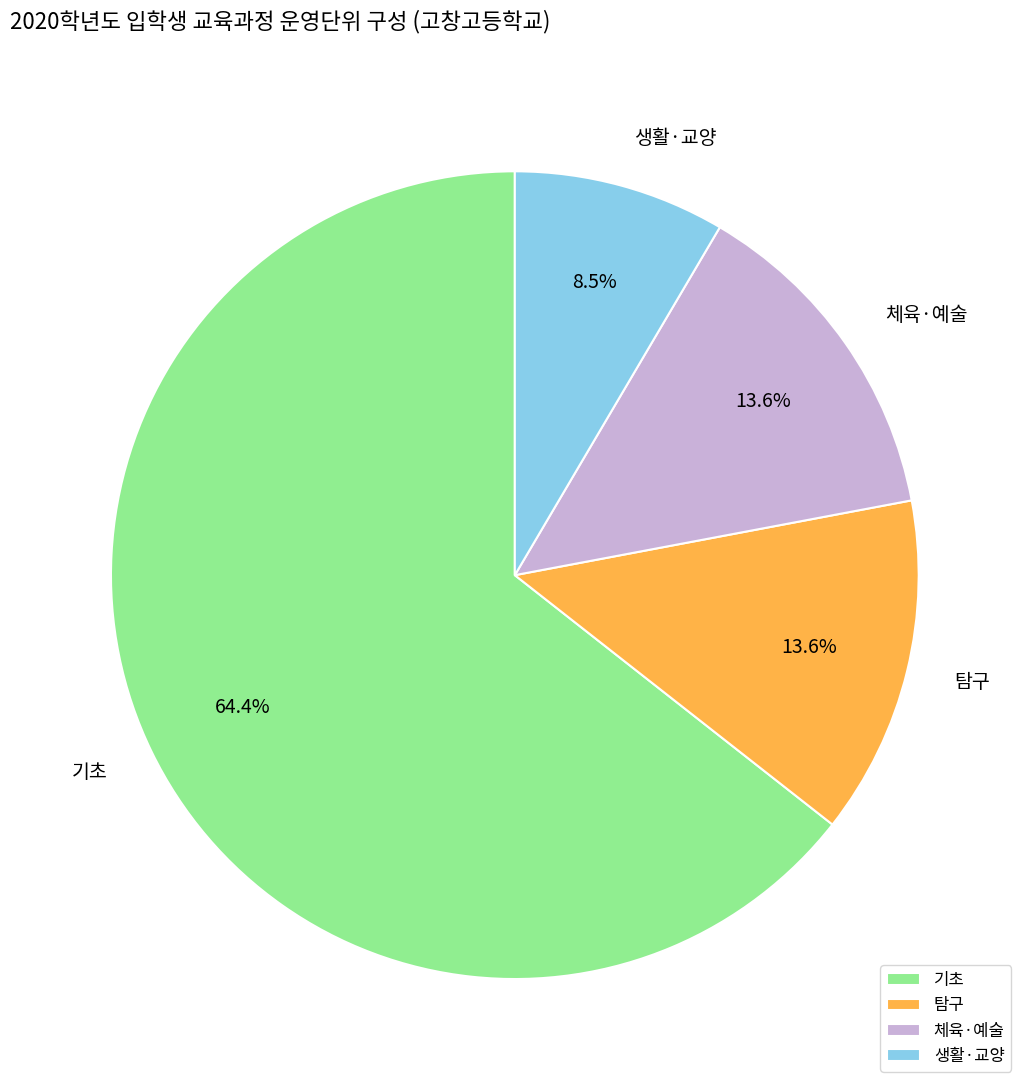

Is there any slice that represents more than half of the pie?

Yes